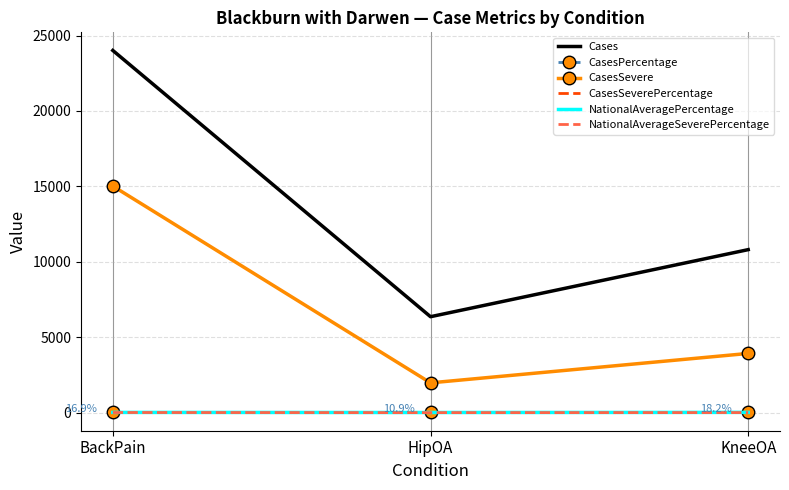

Which label corresponds to the largest value in the chart?

BackPain